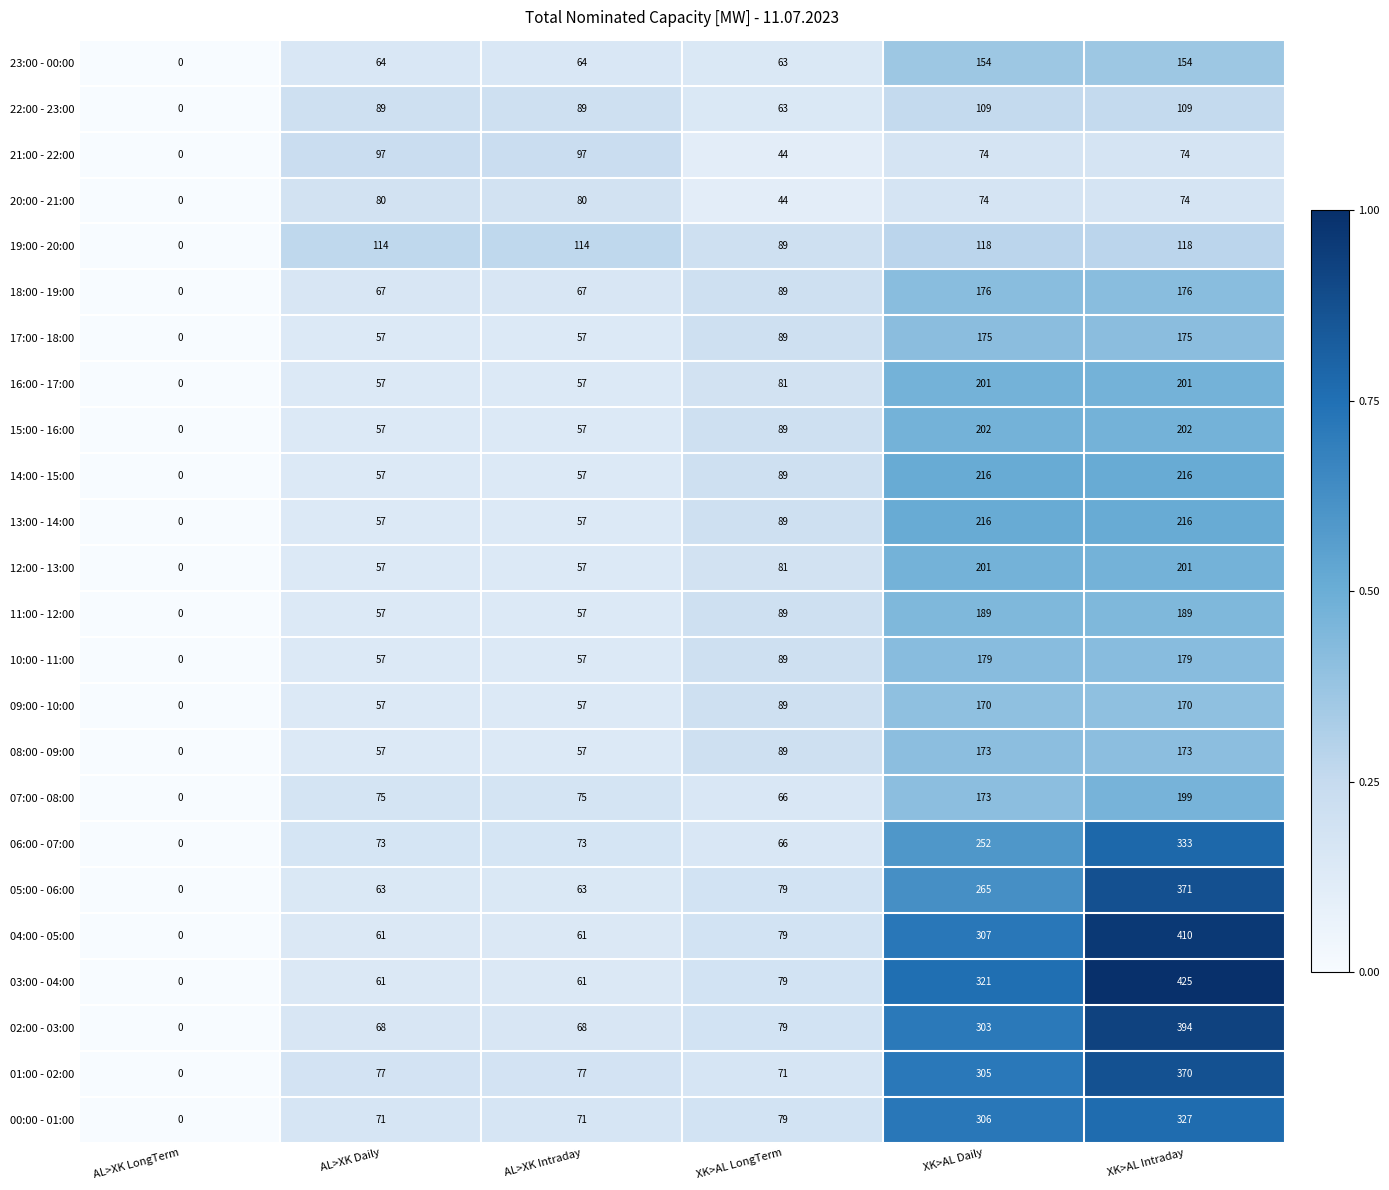

The value of 06:00 - 07:00 at XK>AL Intraday is 130. True or false?

False